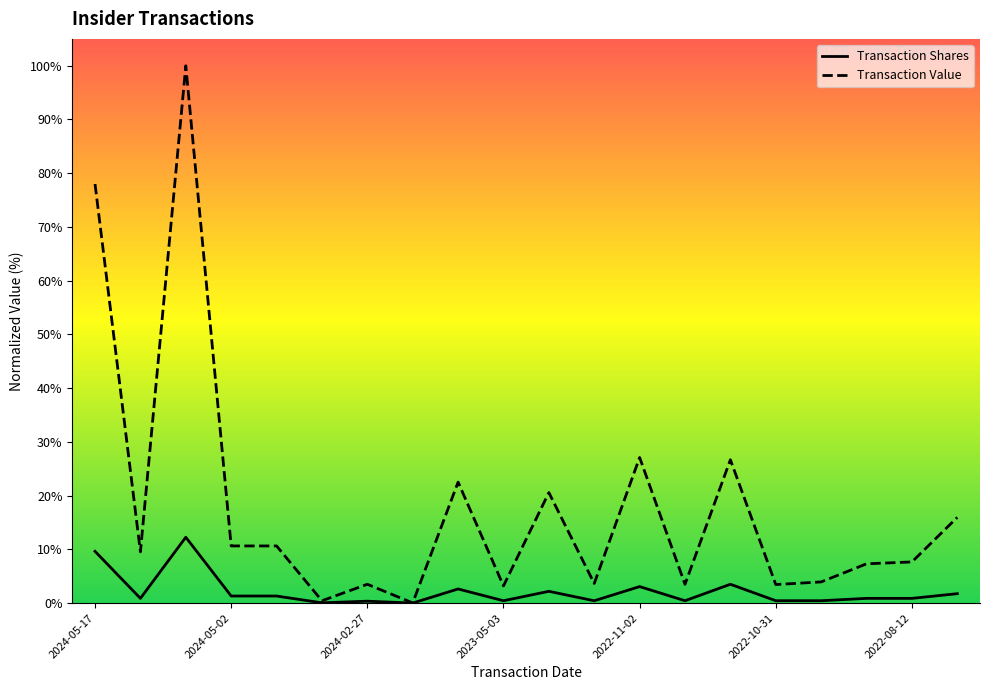

What are all the series names shown in the legend?

Transaction Shares, Transaction Value